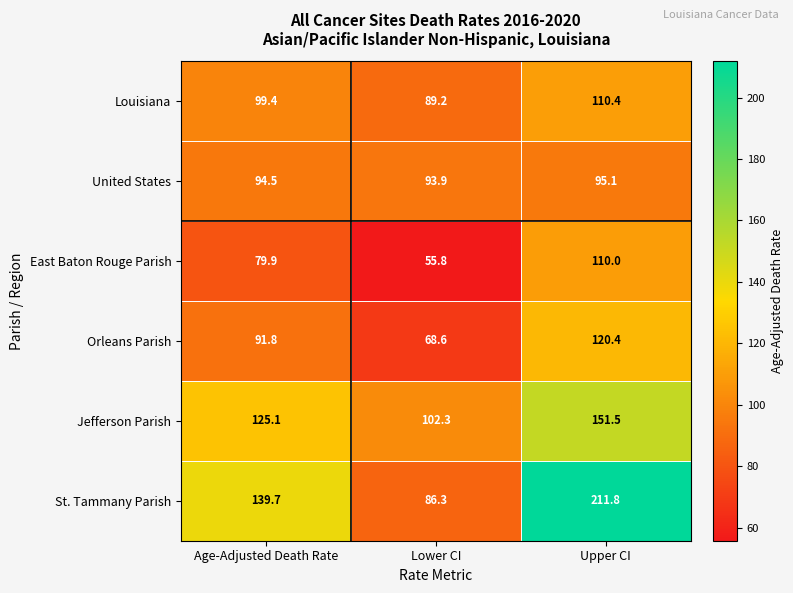

At Age-Adjusted Death Rate, list the series in order from largest to smallest.

St. Tammany Parish, Jefferson Parish, Louisiana, United States, Orleans Parish, East Baton Rouge Parish